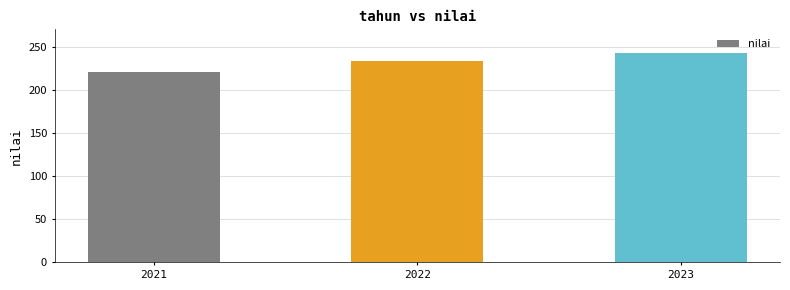

What is the difference between the values at 2021 and 2022?

13.8